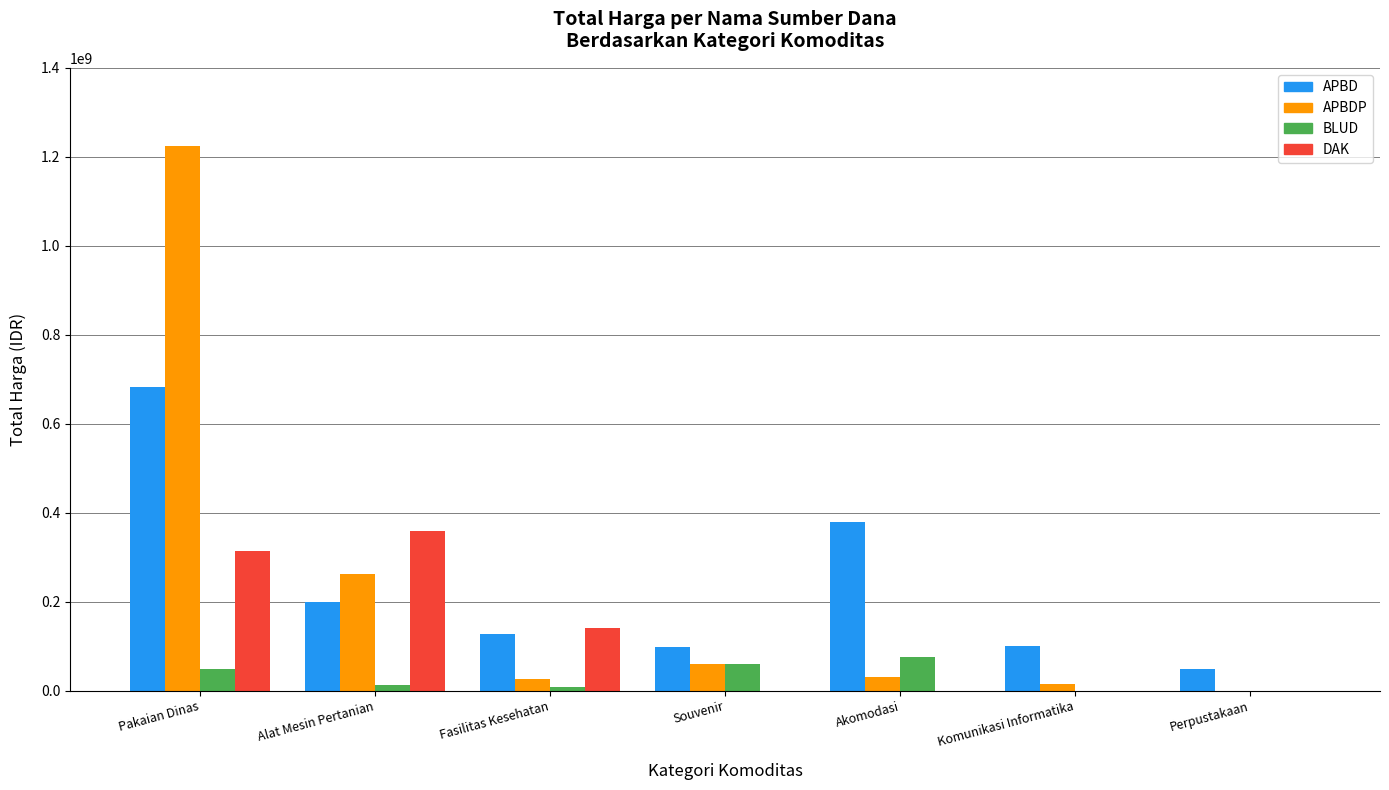

The value of DAK at Fasilitas Kesehatan is 139800000. True or false?

True